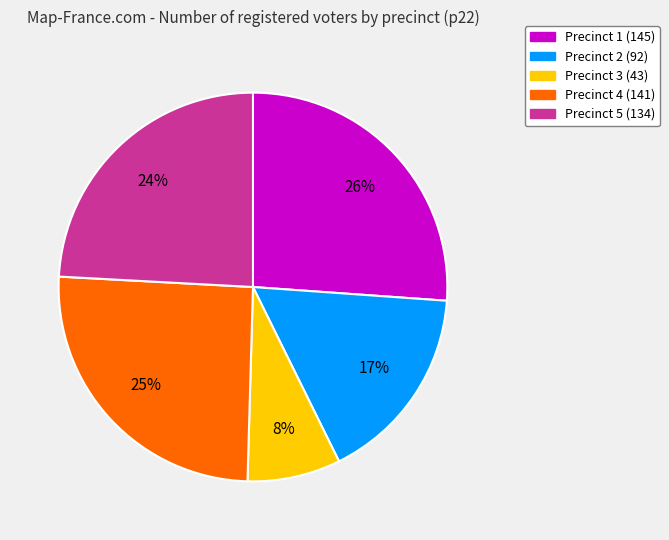

What is the smallest slice in the pie chart?

Precinct 3 (43)